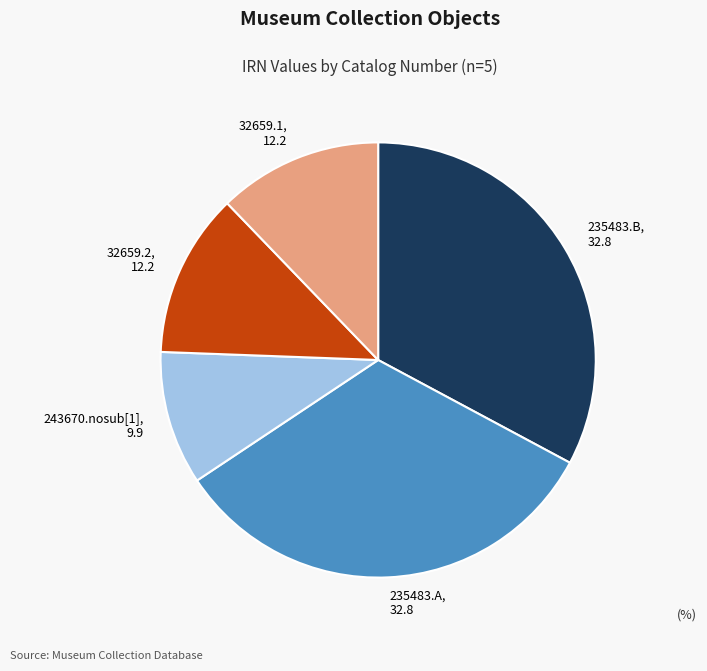

Is it true that 32659.2 is 7% of the pie?

False